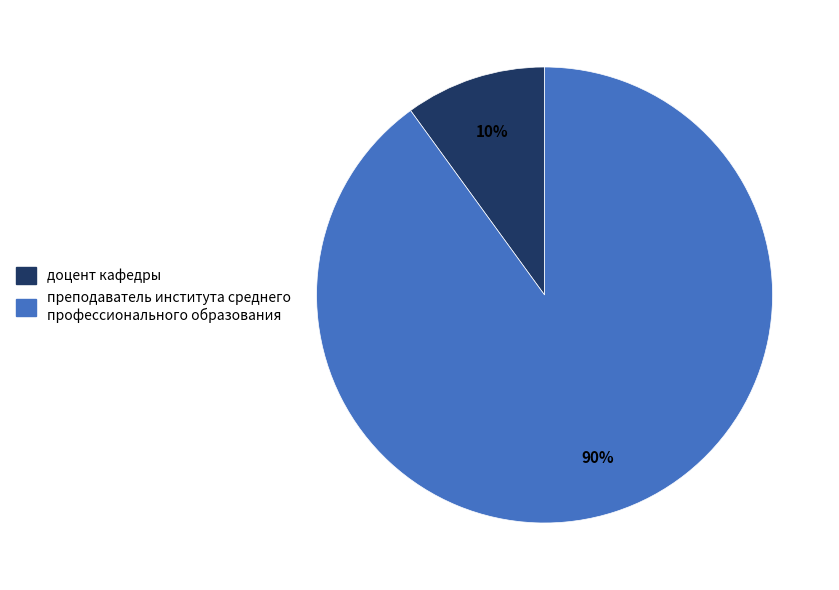

To the nearest percent, what is the difference between the largest and smallest slice percentages?

80%